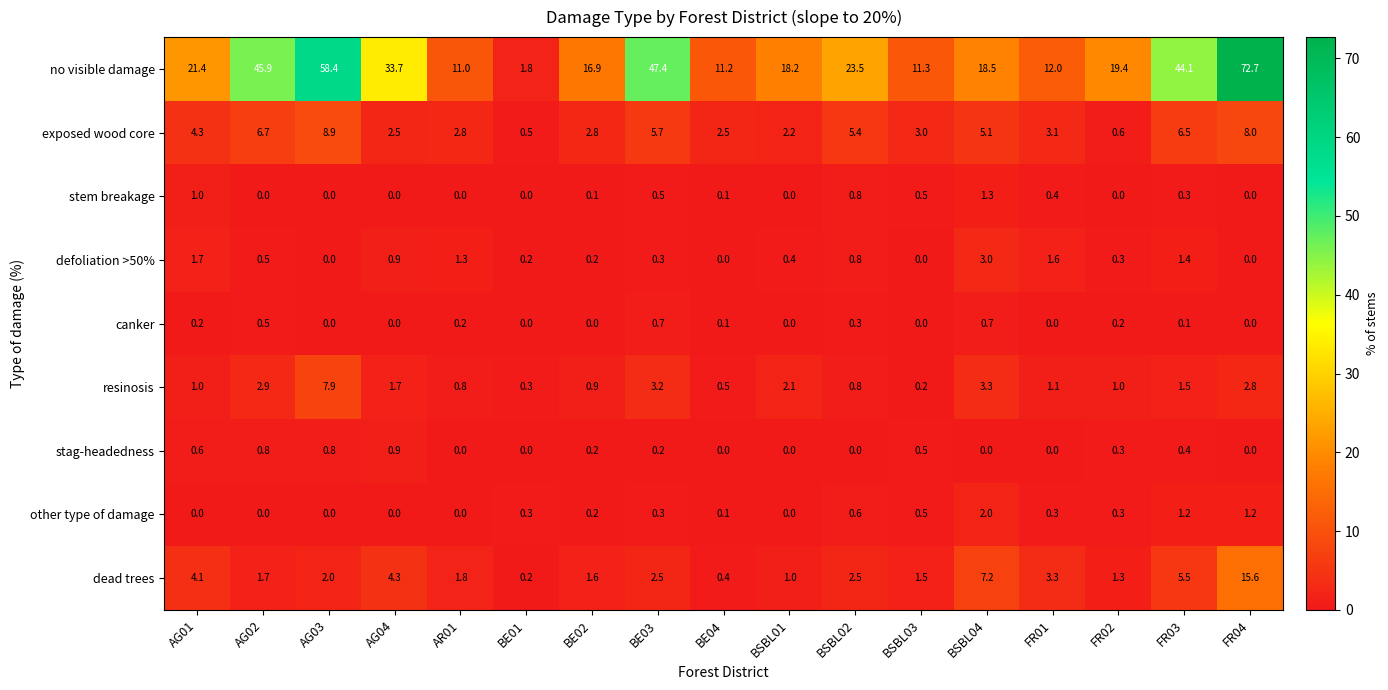

Which series has the largest range (max minus min)?

no visible damage